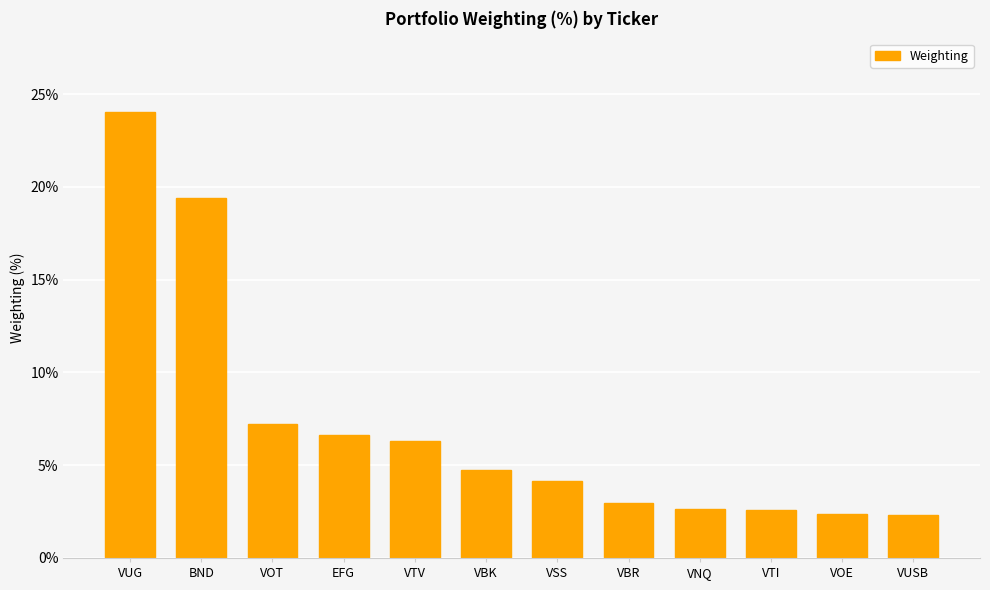

What is the change in value from VSS to VOE?

-1.8